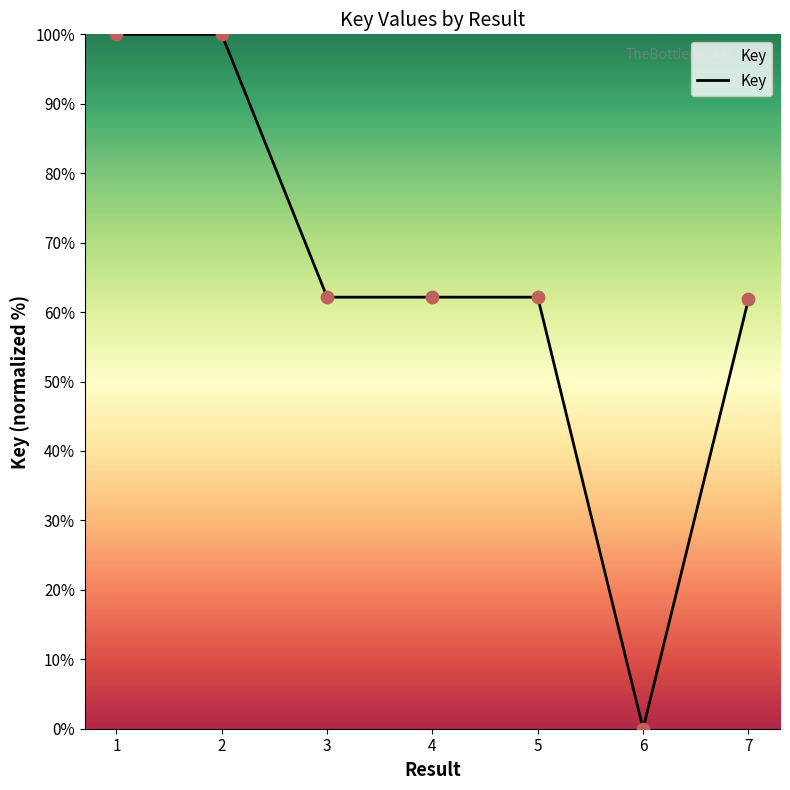

Which has a higher value, 7 or 2?

2